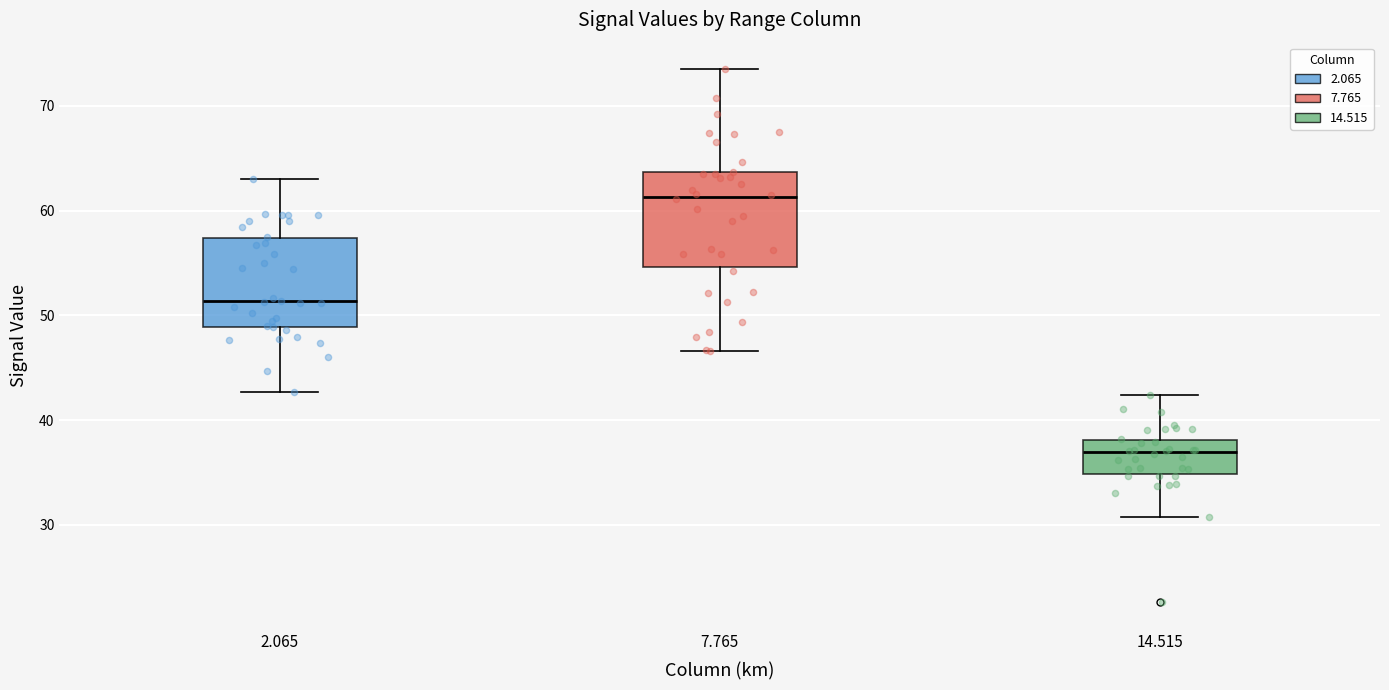

Which box has the lowest median line?

14.515